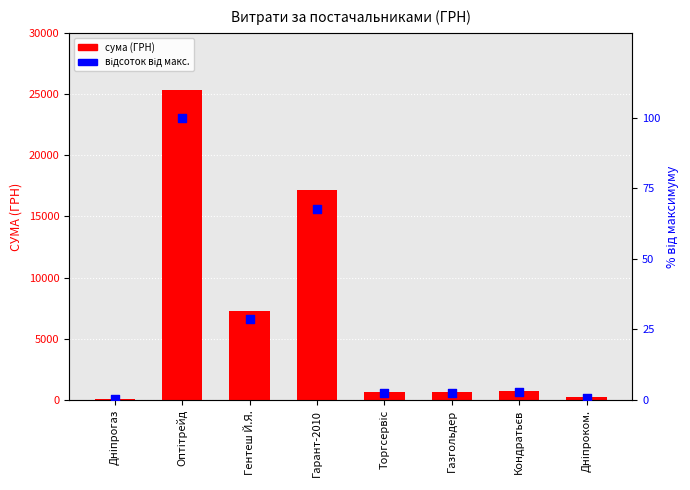

What are all the series names shown in the legend?

сума (ГРН), відсоток від макс.